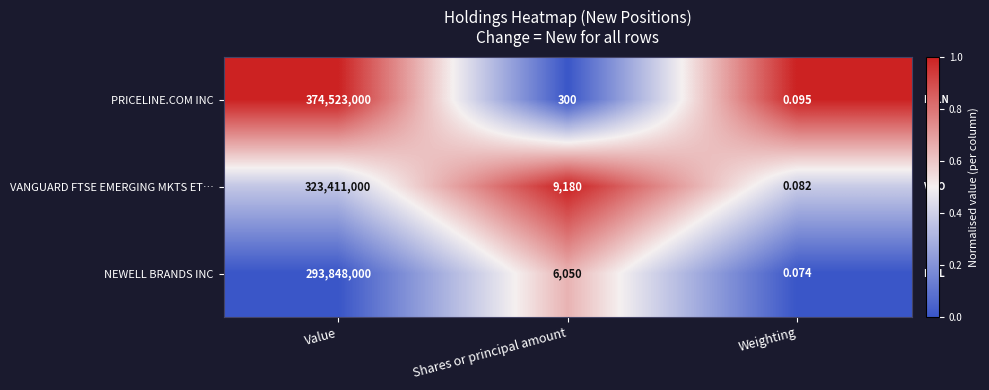

Which category has the lowest value in the PRICELINE.COM INC series?

Weighting